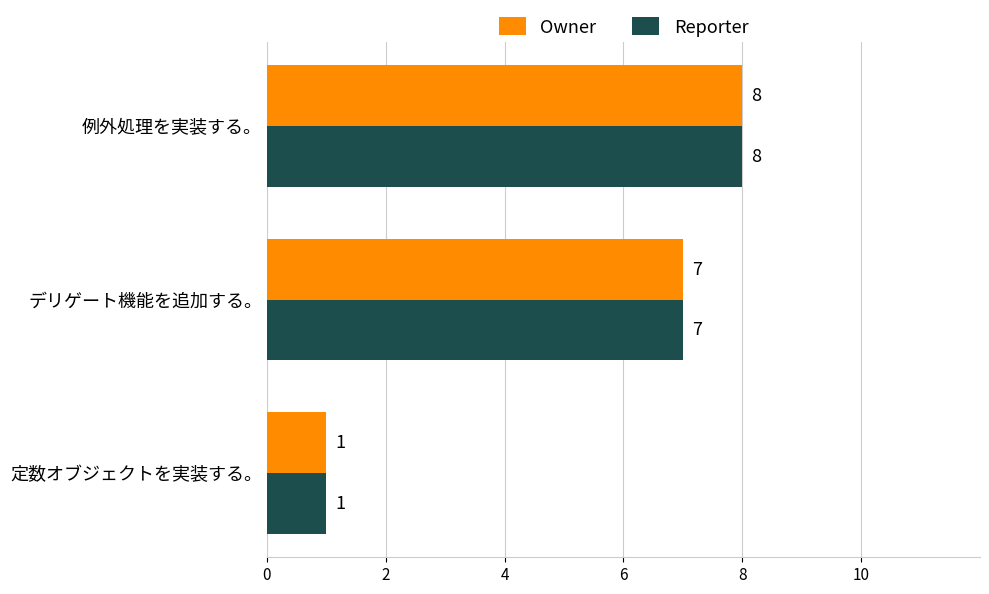

Count the Reporter values in the range 1 to 8.

3